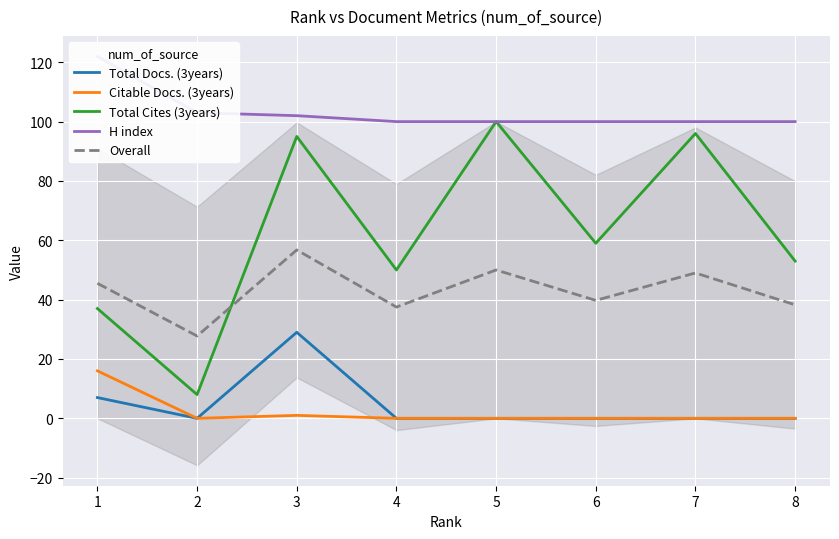

At which category does Overall reach its first local peak?

3